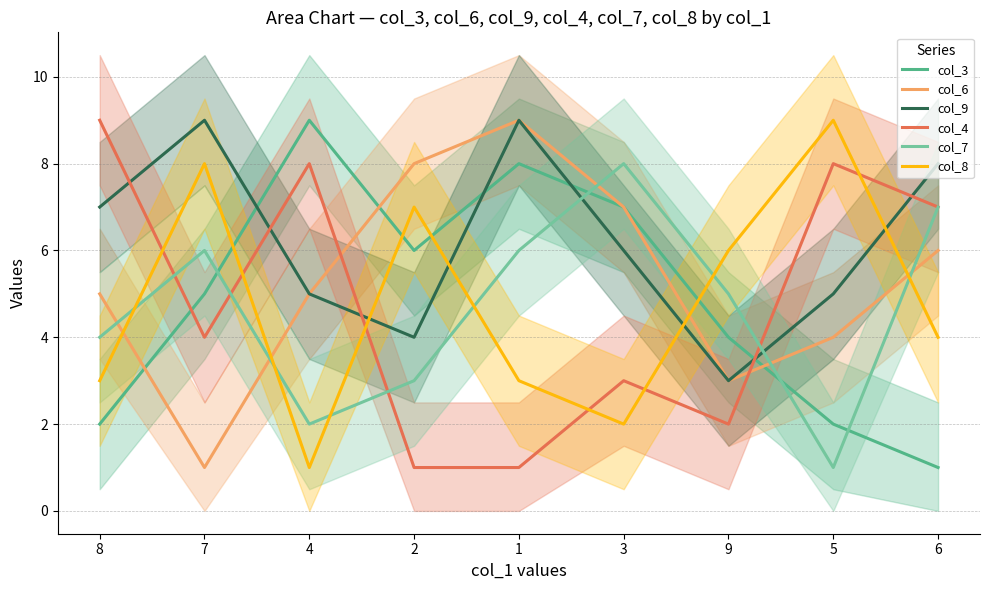

What is the total value across all series at 9?

23